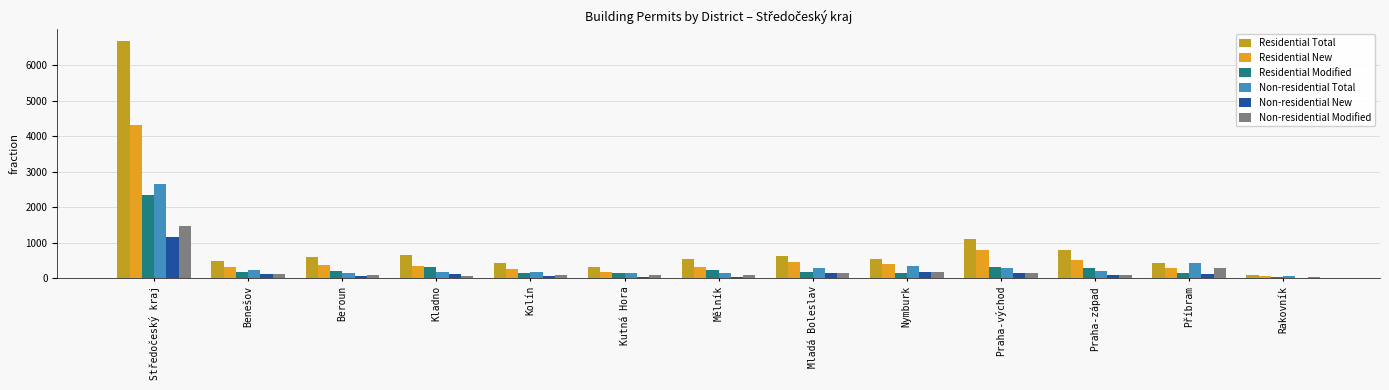

True or false: Residential New has a value of 506 at Praha-západ.

True